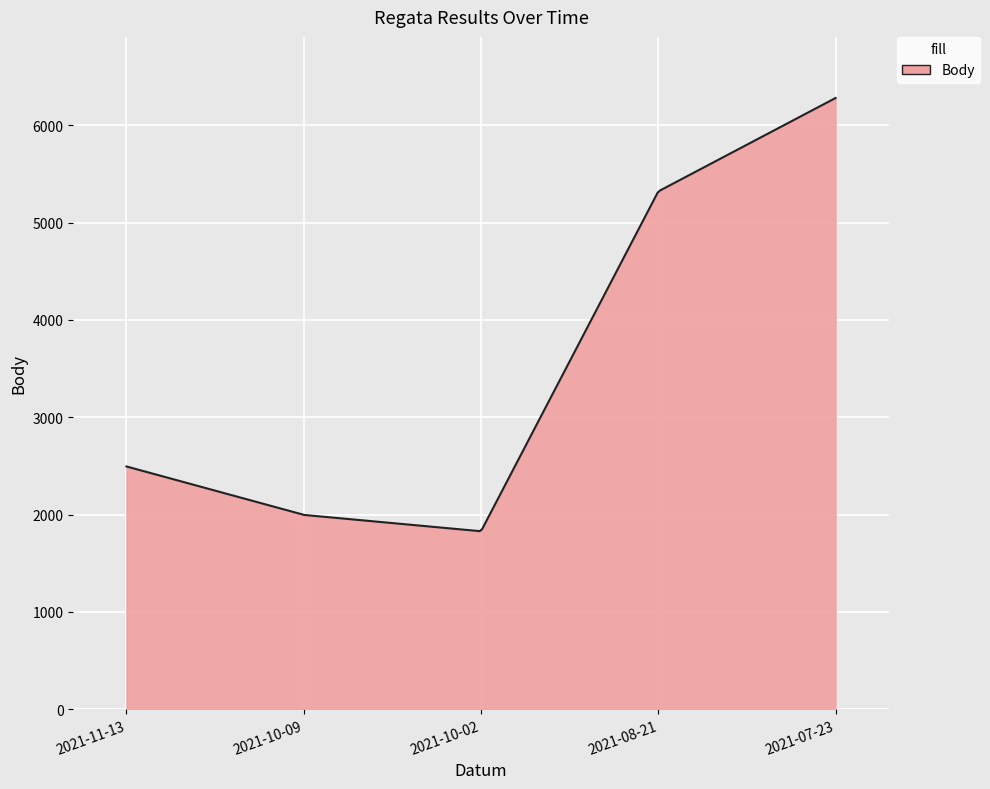

What is the difference between the maximum and minimum values?

4451.9